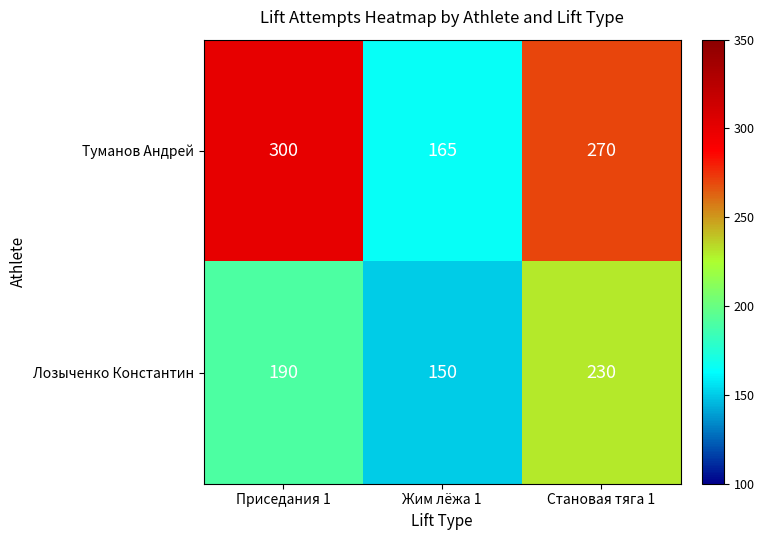

Reading left to right, transcribe all the data shown in this chart.

Туманов Андрей: 300	165	270
Лозыченко Константин: 190	150	230